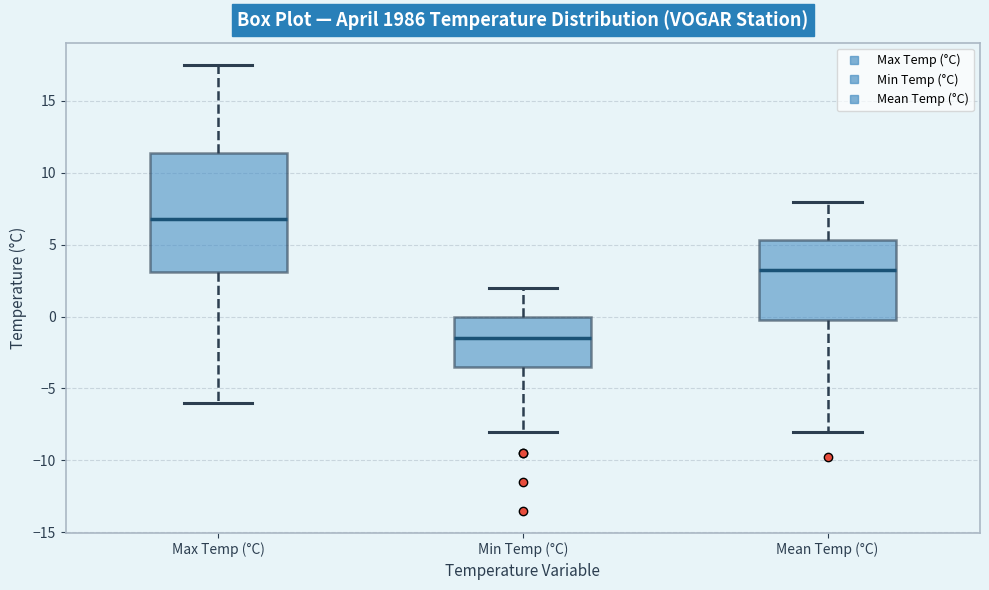

Comparing the boxes themselves (not the whiskers), which one is the tallest?

Max Temp (°C)